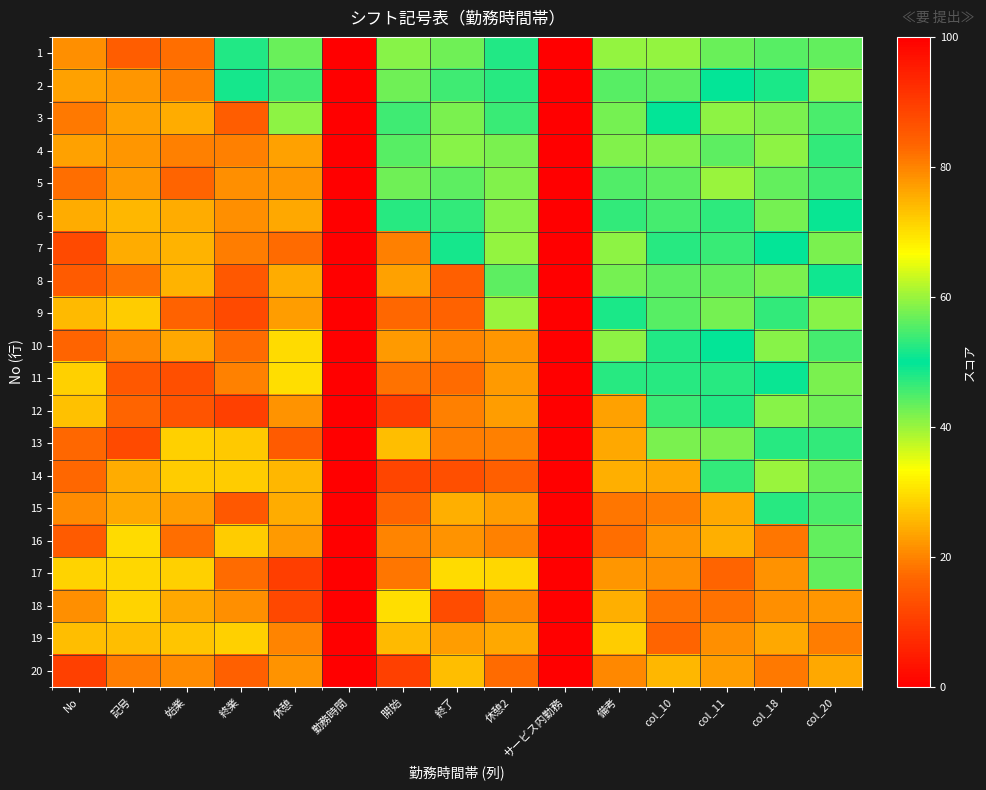

Reading right to left, transcribe all the data shown in this chart.

1: col_20=43.6	col_18=44.2	col_11=56.6	col_10=59.4	備考=40.4	サービス内勤務=0.0	休憩2=52.0	終了=57.3	開始=41.2	勤務時間=0.0	休憩=43.1	終業=52.0	始業=82.3	記号=84.5	No=78.7
2: col_20=40.9	col_18=51.8	col_11=50.3	col_10=44.0	備考=55.7	サービス内勤務=0.0	休憩2=47.3	終了=45.8	開始=42.8	勤務時間=0.0	休憩=45.8	終業=48.6	始業=80.2	記号=78.0	No=76.8
3: col_20=45.2	col_18=58.2	col_11=40.7	col_10=49.9	備考=42.4	サービス内勤務=0.0	休憩2=53.7	終了=42.0	開始=46.1	勤務時間=0.0	休憩=59.3	終業=84.5	始業=75.7	記号=76.7	No=81.1
4: col_20=46.5	col_18=40.9	col_11=43.9	col_10=41.8	備考=58.4	サービス内勤務=0.0	休憩2=57.9	終了=58.8	開始=55.5	勤務時間=0.0	休憩=76.8	終業=80.5	始業=80.2	記号=78.1	No=23.3
5: col_20=54.1	col_18=56.3	col_11=40.1	col_10=44.0	備考=55.4	サービス内勤務=0.0	休憩2=41.5	終了=56.0	開始=42.8	勤務時間=0.0	休憩=77.8	終業=78.6	始業=83.3	記号=77.7	No=17.8
6: col_20=49.4	col_18=57.7	col_11=52.8	col_10=54.6	備考=46.5	サービス内勤務=0.0	休憩2=41.3	終了=46.6	開始=52.5	勤務時間=0.0	休憩=76.2	終業=78.6	始業=75.7	記号=25.4	No=24.6
7: col_20=58.2	col_18=50.2	col_11=46.3	col_10=52.7	備考=40.6	サービス内勤務=0.0	休憩2=40.5	終了=48.6	開始=80.2	勤務時間=0.0	休憩=82.7	終業=80.6	始業=25.2	記号=24.3	No=12.4
8: col_20=50.8	col_18=57.9	col_11=43.7	col_10=56.1	備考=57.4	サービス内勤務=0.0	休憩2=56.2	終了=84.3	開始=76.6	勤務時間=0.0	休憩=75.8	終業=14.6	始業=25.1	記号=18.2	No=15.0
9: col_20=58.9	col_18=46.8	col_11=42.4	col_10=44.4	備考=48.3	サービス内勤務=0.0	休憩2=40.1	終了=83.6	開始=83.2	勤務時間=0.0	休憩=77.3	終業=12.2	始業=16.4	記号=27.9	No=26.1
10: col_20=45.6	col_18=41.0	col_11=50.1	col_10=52.2	備考=40.7	サービス内勤務=0.0	休憩2=78.0	終了=80.0	開始=77.5	勤務時間=0.0	休憩=29.4	終業=17.3	始業=24.1	記号=20.4	No=16.5
11: col_20=41.8	col_18=50.7	col_11=52.7	col_10=52.6	備考=47.4	サービス内勤務=0.0	休憩2=77.4	終了=82.6	開始=81.7	勤務時間=0.0	休憩=29.7	終業=19.8	始業=12.9	記号=14.8	No=28.2
12: col_20=42.8	col_18=58.7	col_11=47.7	col_10=53.8	備考=76.7	サービス内勤務=0.0	休憩2=77.3	終了=80.1	開始=10.3	勤務時間=0.0	休憩=21.8	終業=10.8	始業=13.7	記号=16.4	No=26.7
13: col_20=46.8	col_18=52.7	col_11=58.0	col_10=57.9	備考=75.9	サービス内勤務=0.0	休憩2=80.3	終了=80.6	開始=26.3	勤務時間=0.0	休憩=15.2	終業=27.5	始業=28.5	記号=12.3	No=16.8
14: col_20=43.2	col_18=40.1	col_11=53.3	col_10=76.0	備考=75.1	サービス内勤務=0.0	休憩2=84.0	終了=13.2	開始=11.7	勤務時間=0.0	休憩=25.6	終業=27.7	始業=27.9	記号=24.5	No=17.0
15: col_20=45.3	col_18=47.4	col_11=75.9	col_10=80.7	備考=81.6	サービス内勤務=0.0	休憩2=23.0	終了=24.9	開始=16.5	勤務時間=0.0	休憩=24.2	終業=14.5	始業=23.0	記号=23.8	No=21.0
16: col_20=43.5	col_18=81.5	col_11=75.2	col_10=77.8	備考=82.2	サービス内勤務=0.0	休憩2=19.9	終了=21.5	開始=20.1	勤務時間=0.0	休憩=22.6	終業=27.8	始業=17.9	記号=29.5	No=14.9
17: col_20=43.4	col_18=78.2	col_11=83.5	col_10=78.9	備考=77.9	サービス内勤務=0.0	休憩2=29.3	終了=29.3	開始=18.6	勤務時間=0.0	休憩=10.3	終業=17.4	始業=28.3	記号=29.1	No=28.8
18: col_20=77.9	col_18=78.6	col_11=82.0	col_10=82.0	備考=24.8	サービス内勤務=0.0	休憩2=20.4	終了=12.8	開始=29.8	勤務時間=0.0	休憩=11.9	終業=21.4	始業=23.9	記号=28.7	No=21.1
19: col_20=80.8	col_18=75.9	col_11=78.8	col_10=16.8	備考=27.8	サービス内勤務=0.0	休憩2=24.0	終了=23.0	開始=26.0	勤務時間=0.0	休憩=20.2	終業=28.3	始業=27.3	記号=26.2	No=26.2
20: col_20=75.9	col_18=81.2	col_11=77.2	col_10=25.4	備考=20.4	サービス内勤務=0.0	休憩2=17.2	終了=26.5	開始=10.7	勤務時間=0.0	休憩=21.8	終業=15.7	始業=20.9	記号=19.3	No=10.7